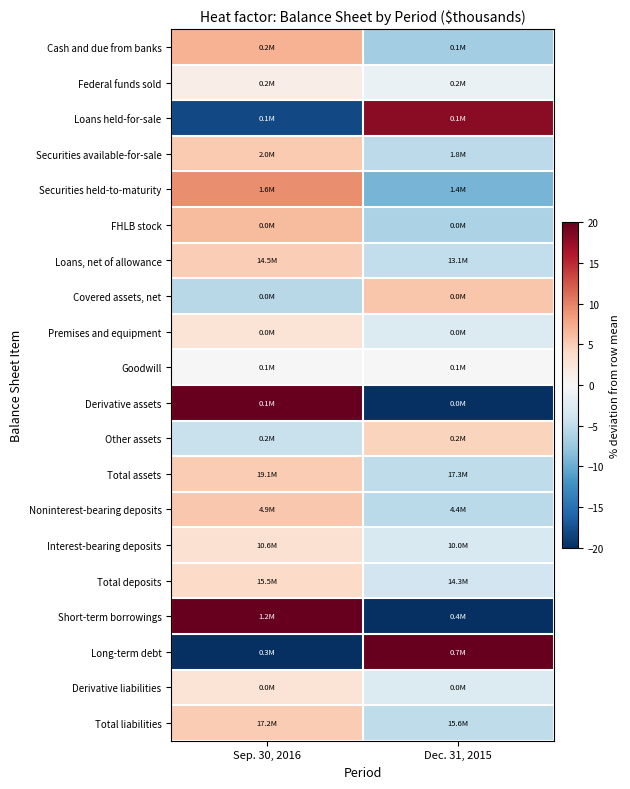

Reading left to right, what are all the values shown in this chart?

Cash and due from banks: Sep. 30, 2016=6.9	Dec. 31, 2015=-6.9
Federal funds sold: Sep. 30, 2016=1.4	Dec. 31, 2015=-1.4
Loans held-for-sale: Sep. 30, 2016=-18.1	Dec. 31, 2015=18.1
Securities available-for-sale: Sep. 30, 2016=5.3	Dec. 31, 2015=-5.3
Securities held-to-maturity: Sep. 30, 2016=9.3	Dec. 31, 2015=-9.3
FHLB stock: Sep. 30, 2016=6.3	Dec. 31, 2015=-6.3
Loans, net of allowance: Sep. 30, 2016=5.0	Dec. 31, 2015=-5.0
Covered assets, net: Sep. 30, 2016=-5.5	Dec. 31, 2015=5.5
Premises and equipment: Sep. 30, 2016=2.7	Dec. 31, 2015=-2.7
Goodwill: Sep. 30, 2016=0.0	Dec. 31, 2015=0.0
Derivative assets: Sep. 30, 2016=20.9	Dec. 31, 2015=-20.9
Other assets: Sep. 30, 2016=-4.5	Dec. 31, 2015=4.5
Total assets: Sep. 30, 2016=5.1	Dec. 31, 2015=-5.1
Noninterest-bearing deposits: Sep. 30, 2016=5.4	Dec. 31, 2015=-5.4
Interest-bearing deposits: Sep. 30, 2016=3.1	Dec. 31, 2015=-3.1
Total deposits: Sep. 30, 2016=3.8	Dec. 31, 2015=-3.8
Short-term borrowings: Sep. 30, 2016=53.6	Dec. 31, 2015=-53.6
Long-term debt: Sep. 30, 2016=-34.1	Dec. 31, 2015=34.1
Derivative liabilities: Sep. 30, 2016=2.7	Dec. 31, 2015=-2.7
Total liabilities: Sep. 30, 2016=5.1	Dec. 31, 2015=-5.1